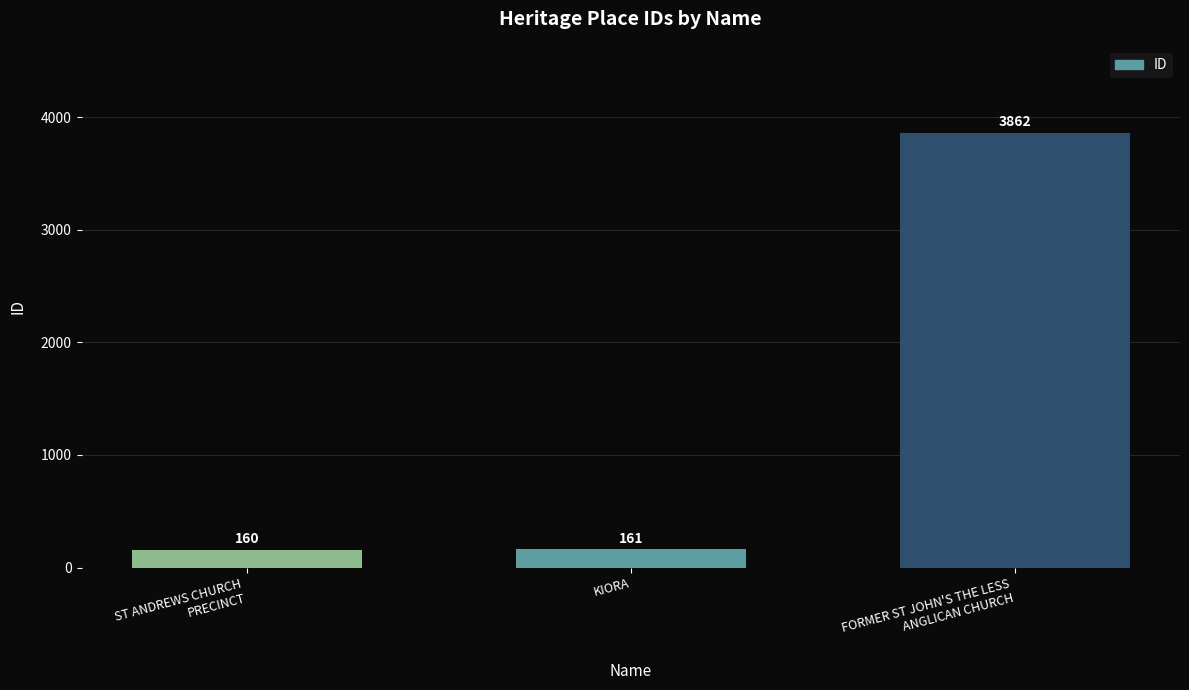

At which label is the value closest to 2011?

KIORA